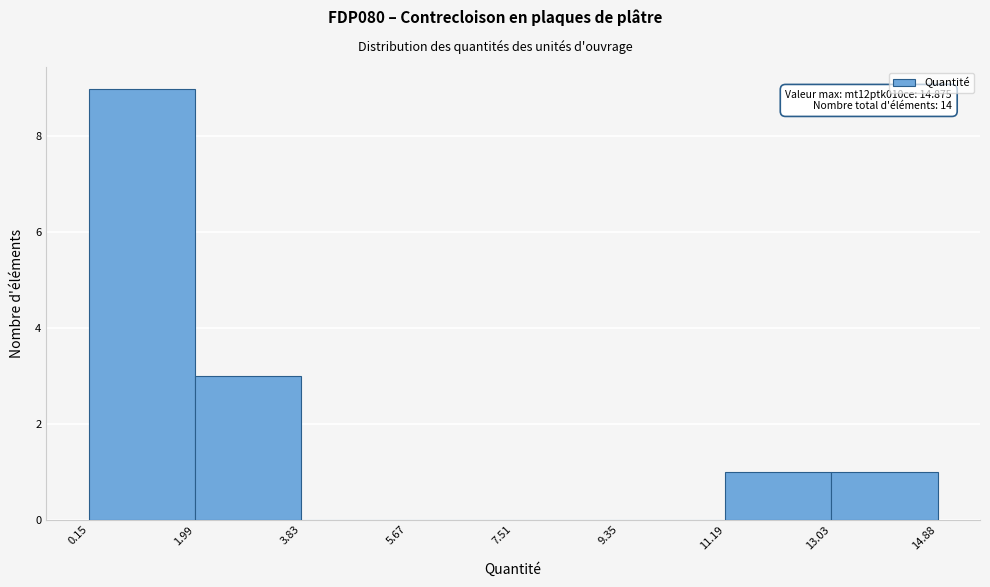

Which range on the x-axis has the tallest bar?

0.15 to 1.99